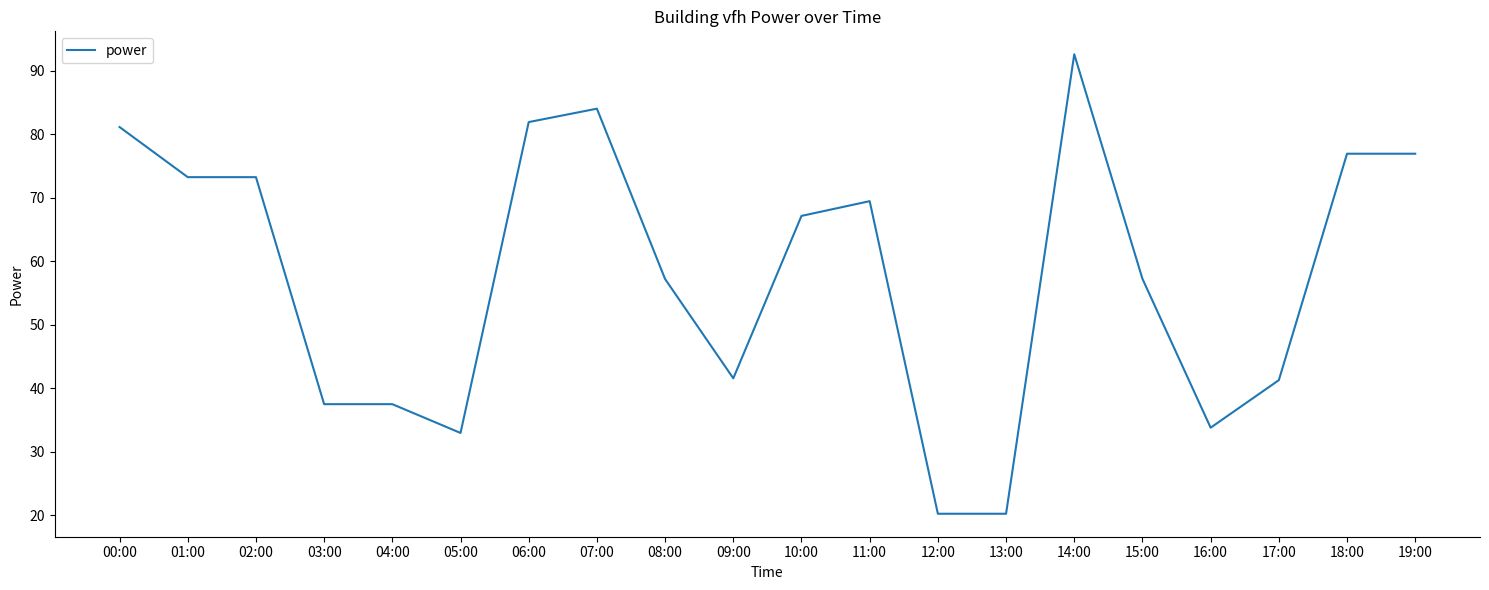

What is the maximum value shown in the chart?

92.6